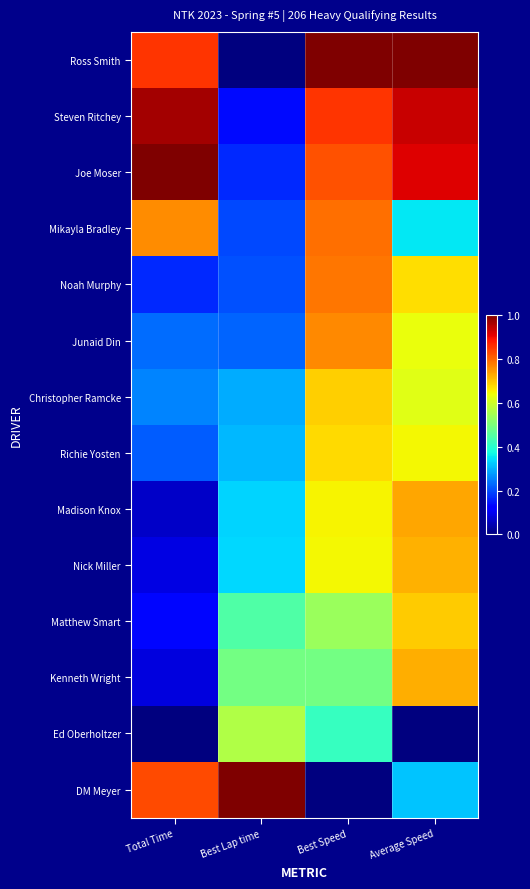

Reading right to left, extract all data points from this chart.

Ross Smith: Average Speed=1.0	Best Speed=1.0	Best Lap time=0.0	Total Time=0.9
Steven Ritchey: Average Speed=0.9	Best Speed=0.9	Best Lap time=0.1	Total Time=1.0
Joe Moser: Average Speed=0.9	Best Speed=0.8	Best Lap time=0.2	Total Time=1.0
Mikayla Bradley: Average Speed=0.4	Best Speed=0.8	Best Lap time=0.2	Total Time=0.8
Noah Murphy: Average Speed=0.7	Best Speed=0.8	Best Lap time=0.2	Total Time=0.2
Junaid Din: Average Speed=0.6	Best Speed=0.8	Best Lap time=0.2	Total Time=0.2
Christopher Ramcke: Average Speed=0.6	Best Speed=0.7	Best Lap time=0.3	Total Time=0.3
Richie Yosten: Average Speed=0.6	Best Speed=0.7	Best Lap time=0.3	Total Time=0.2
Madison Knox: Average Speed=0.7	Best Speed=0.7	Best Lap time=0.3	Total Time=0.1
Nick Miller: Average Speed=0.7	Best Speed=0.6	Best Lap time=0.3	Total Time=0.1
Matthew Smart: Average Speed=0.7	Best Speed=0.5	Best Lap time=0.4	Total Time=0.1
Kenneth Wright: Average Speed=0.7	Best Speed=0.5	Best Lap time=0.5	Total Time=0.1
Ed Oberholtzer: Average Speed=0.0	Best Speed=0.4	Best Lap time=0.6	Total Time=0.0
DM Meyer: Average Speed=0.3	Best Speed=0.0	Best Lap time=1.0	Total Time=0.8